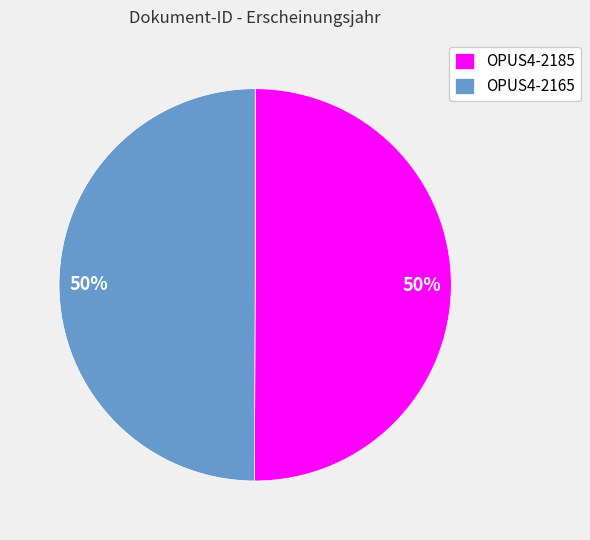

What percentage is the OPUS4-2185 slice, to the nearest percent?

50%